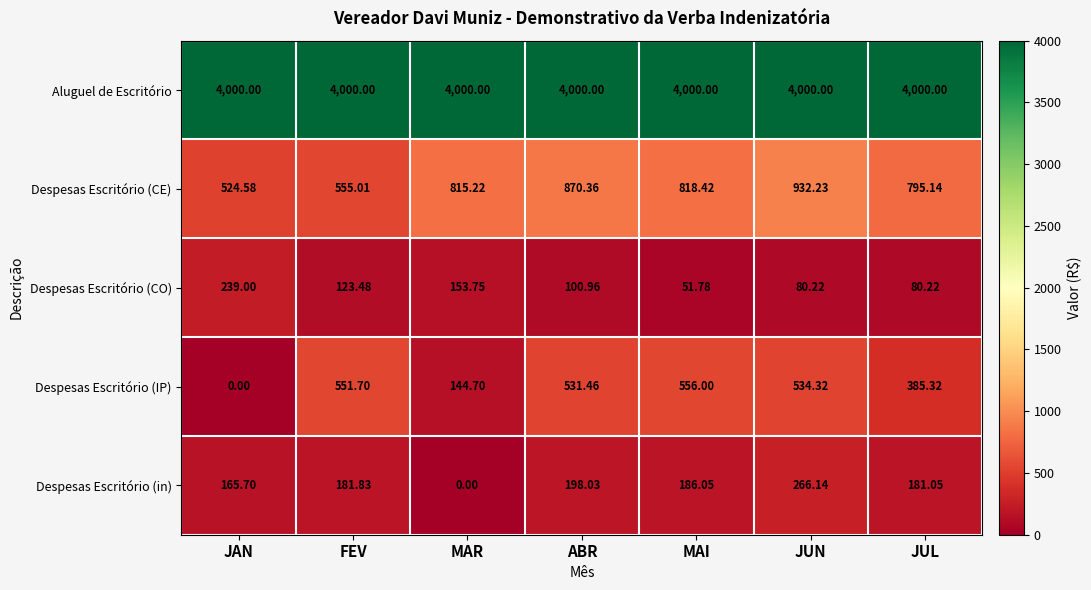

At which label does Despesas Escritório (CE) reach its peak?

JUN